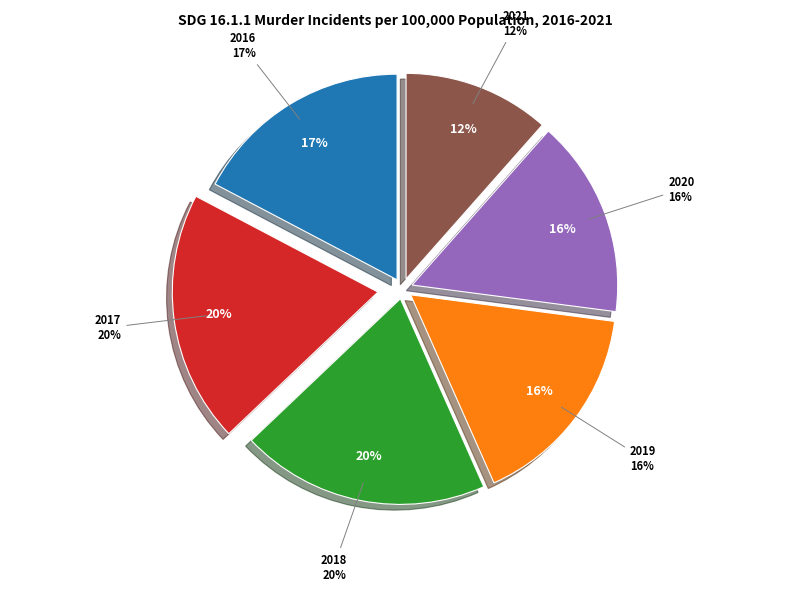

To the nearest percent, what is the average slice percentage?

17%